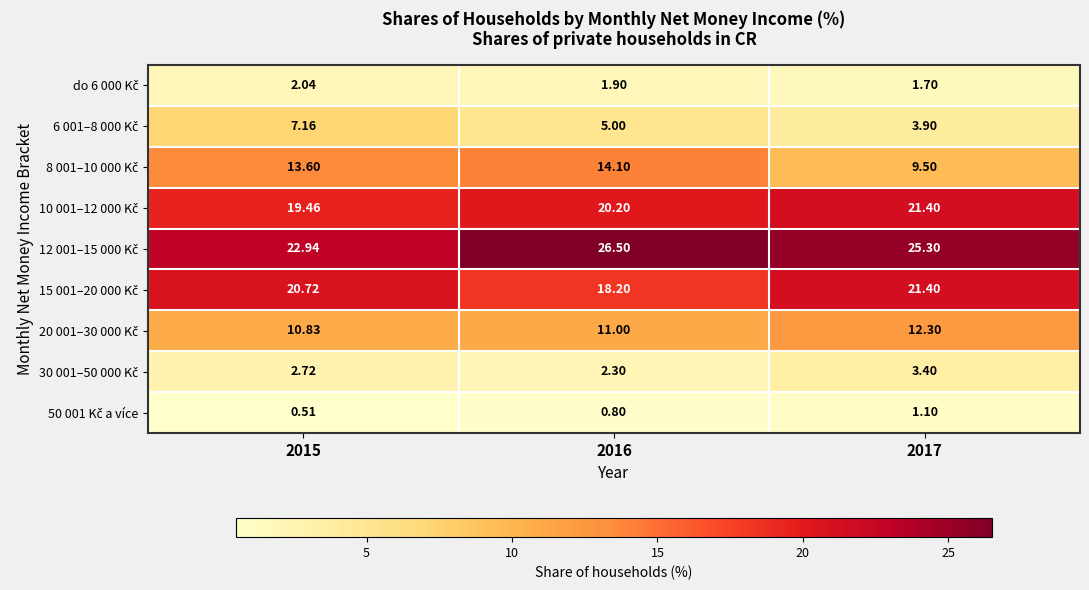

What is the minimum value shown in the chart?

0.5